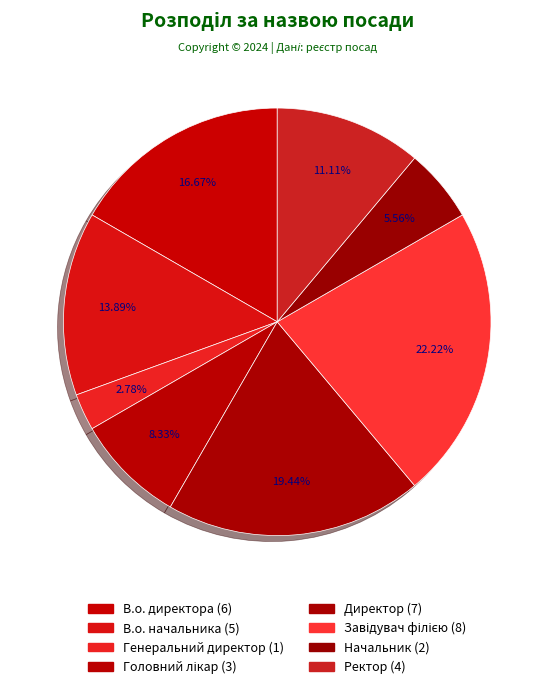

How many slices are in this pie chart?

8